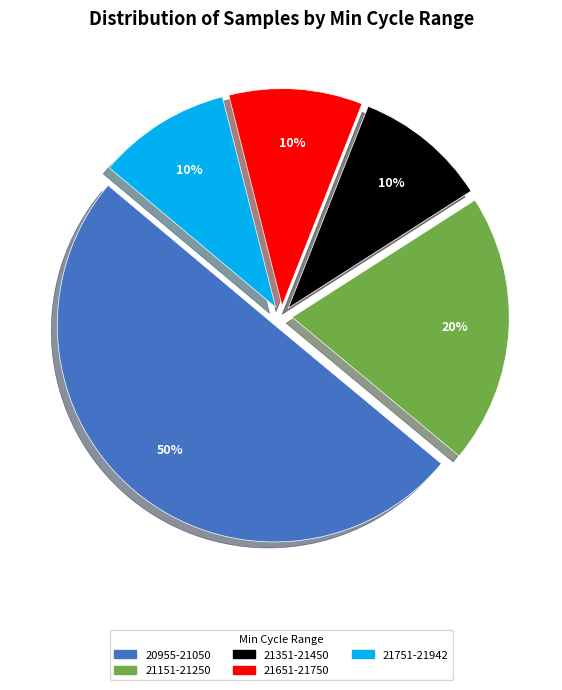

To the nearest percent, what is the average slice percentage?

20%